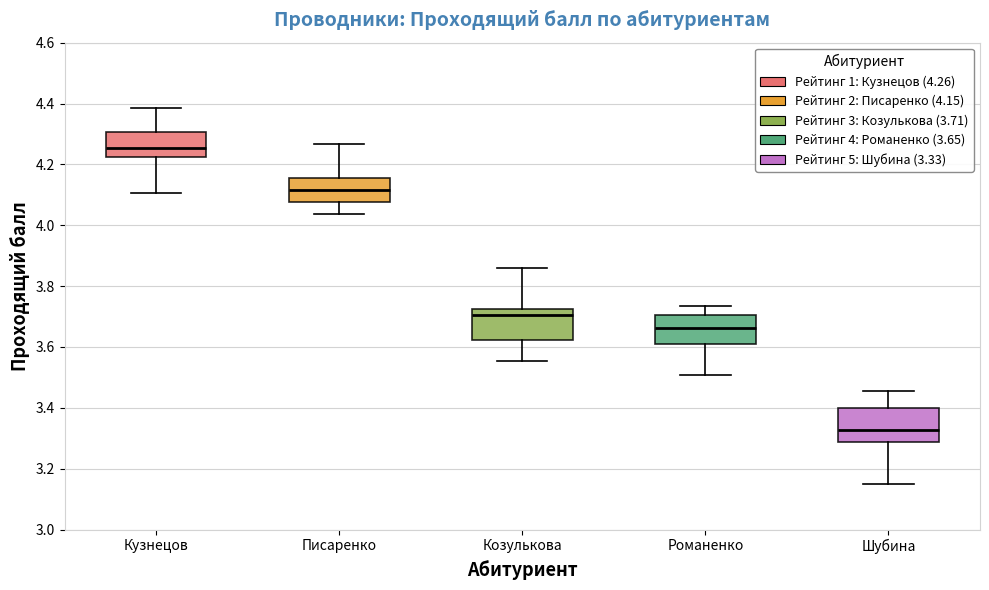

Where is the upper edge of the box for Романенко on the y-axis? The values are not printed on the chart, so give them approximately, as read against the axis.

3.70